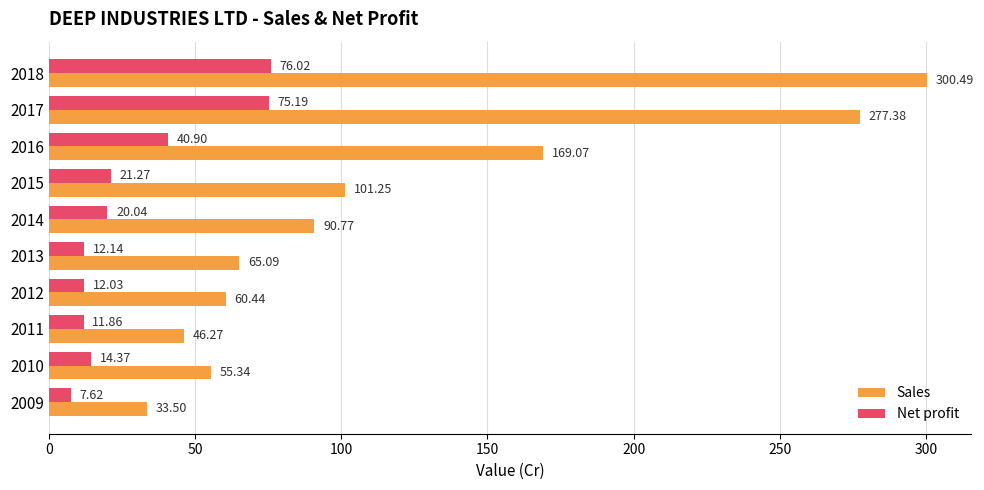

Rank the series by their average value, from highest to lowest.

Sales, Net profit